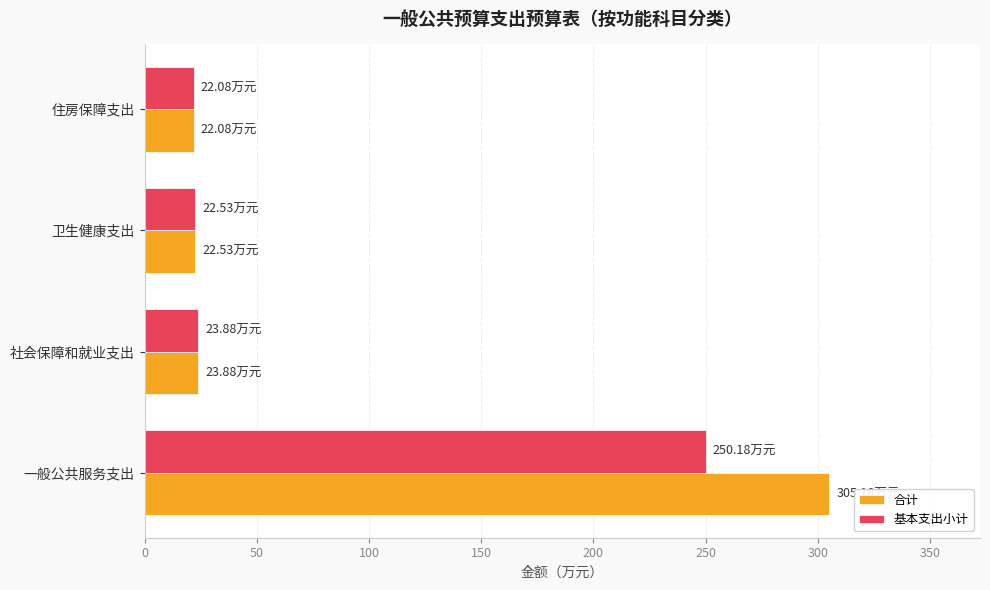

List the series in order of their peak value, lowest first.

基本支出小计, 合计